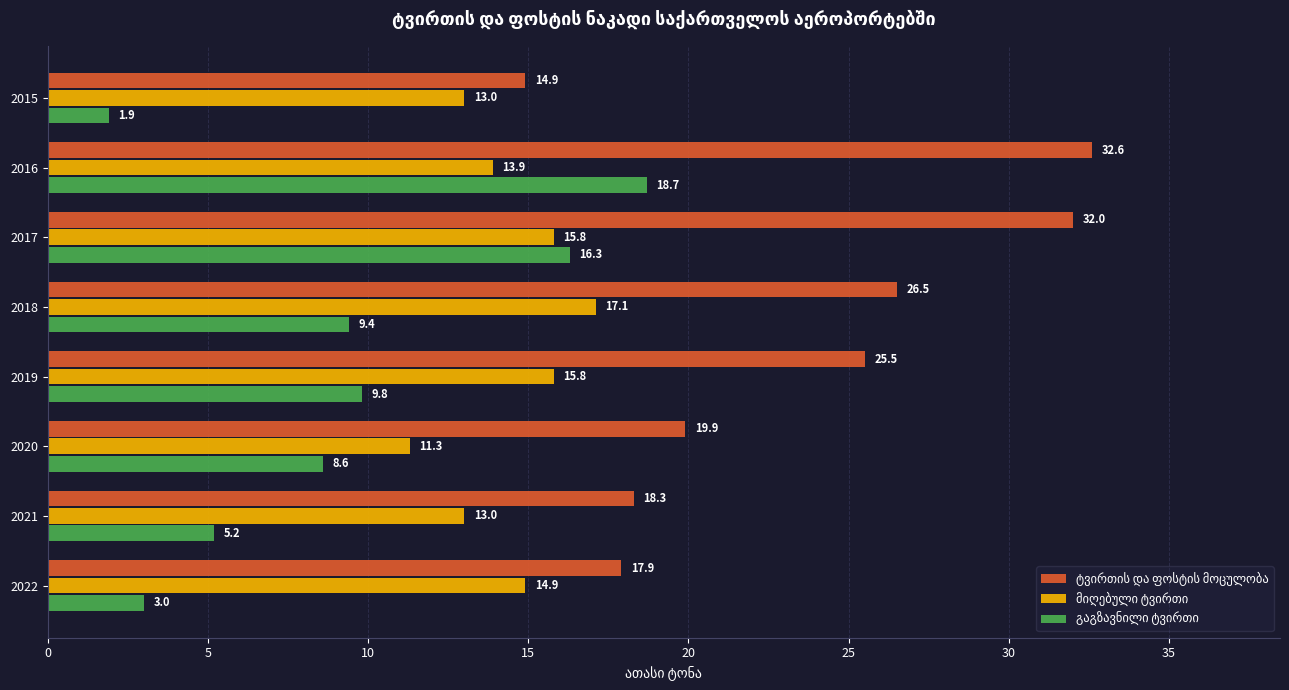

How many distinct data groups are displayed?

3